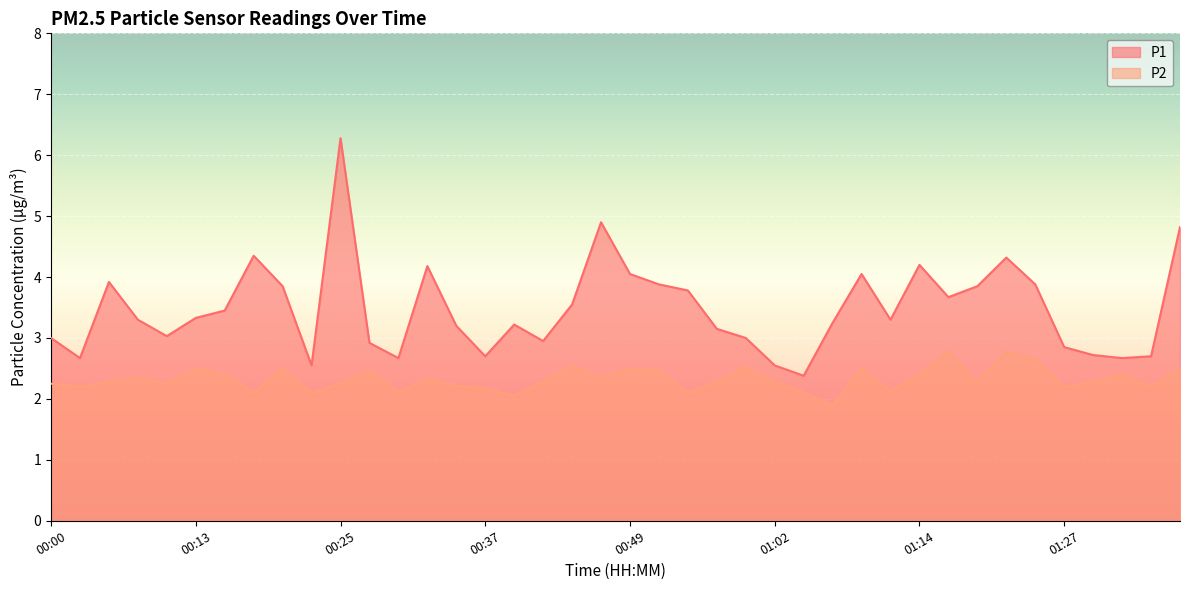

What is the total value across all series at 00:32?

6.5